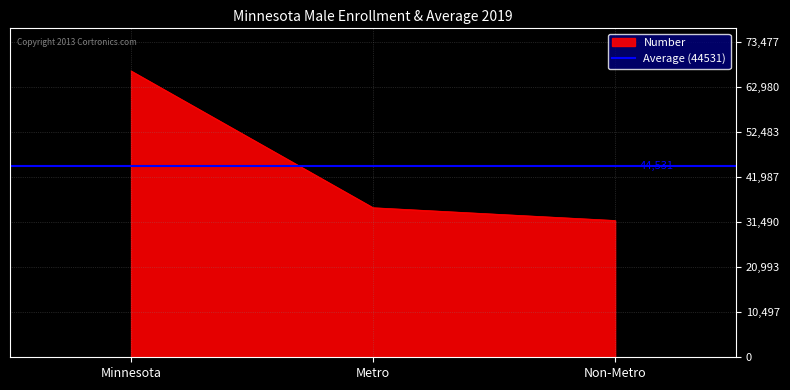

Approximately how many times larger is the value at Minnesota compared to Non-Metro?

2.1